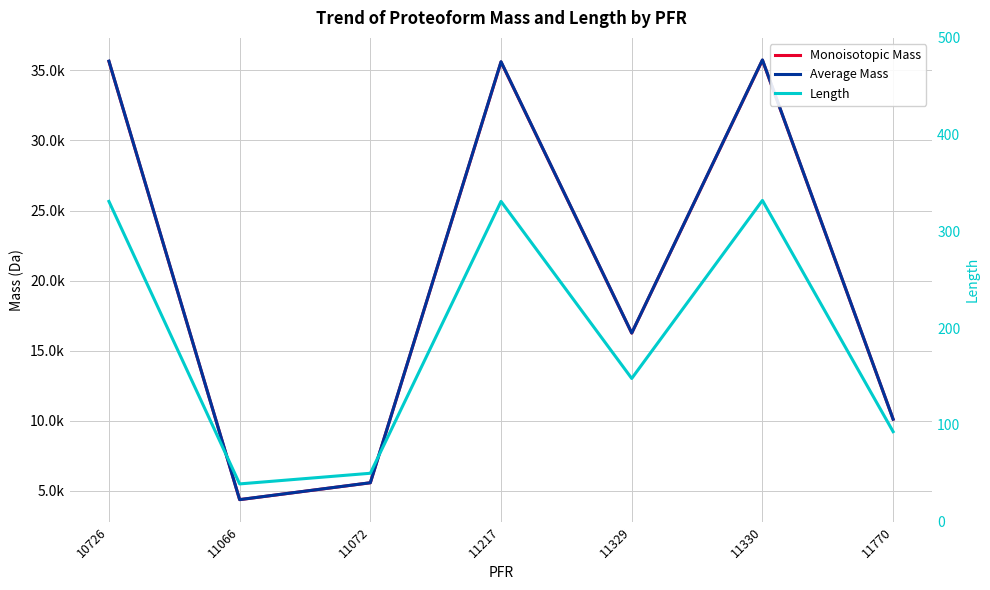

At which category does Average Mass reach its first local peak?

11217